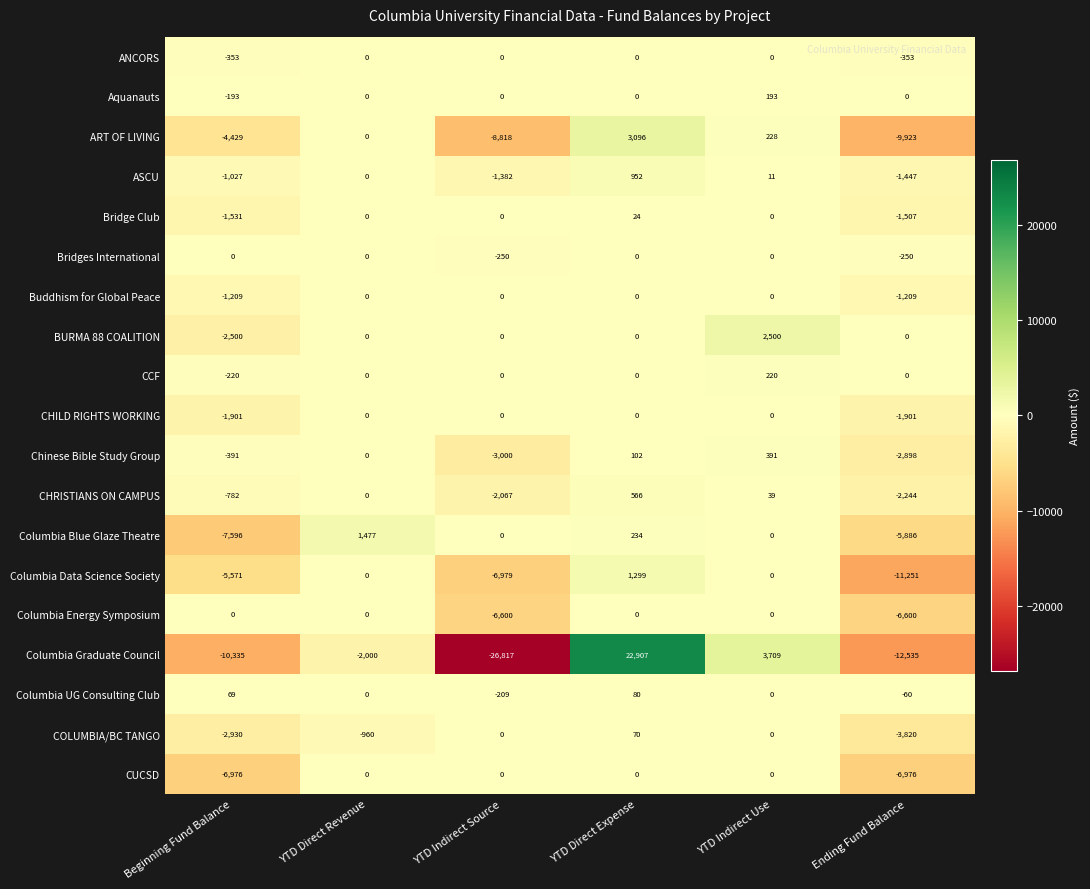

What is the spread (max minus min) of values at YTD Direct Revenue?

3477